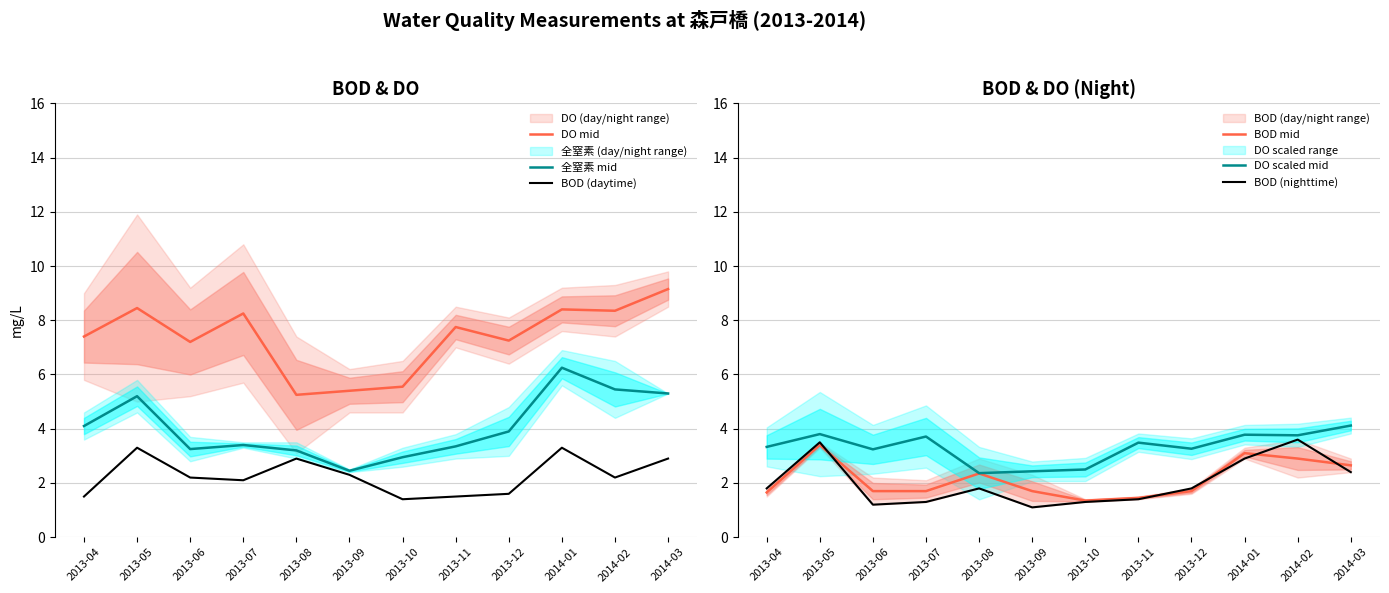

Does the chart display data point markers on the line(s)?

No